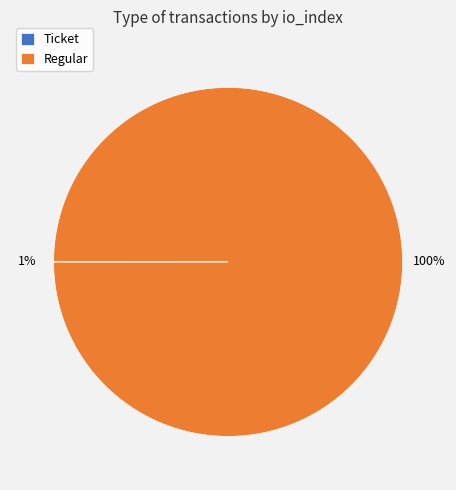

Count the number of slices in the pie.

2